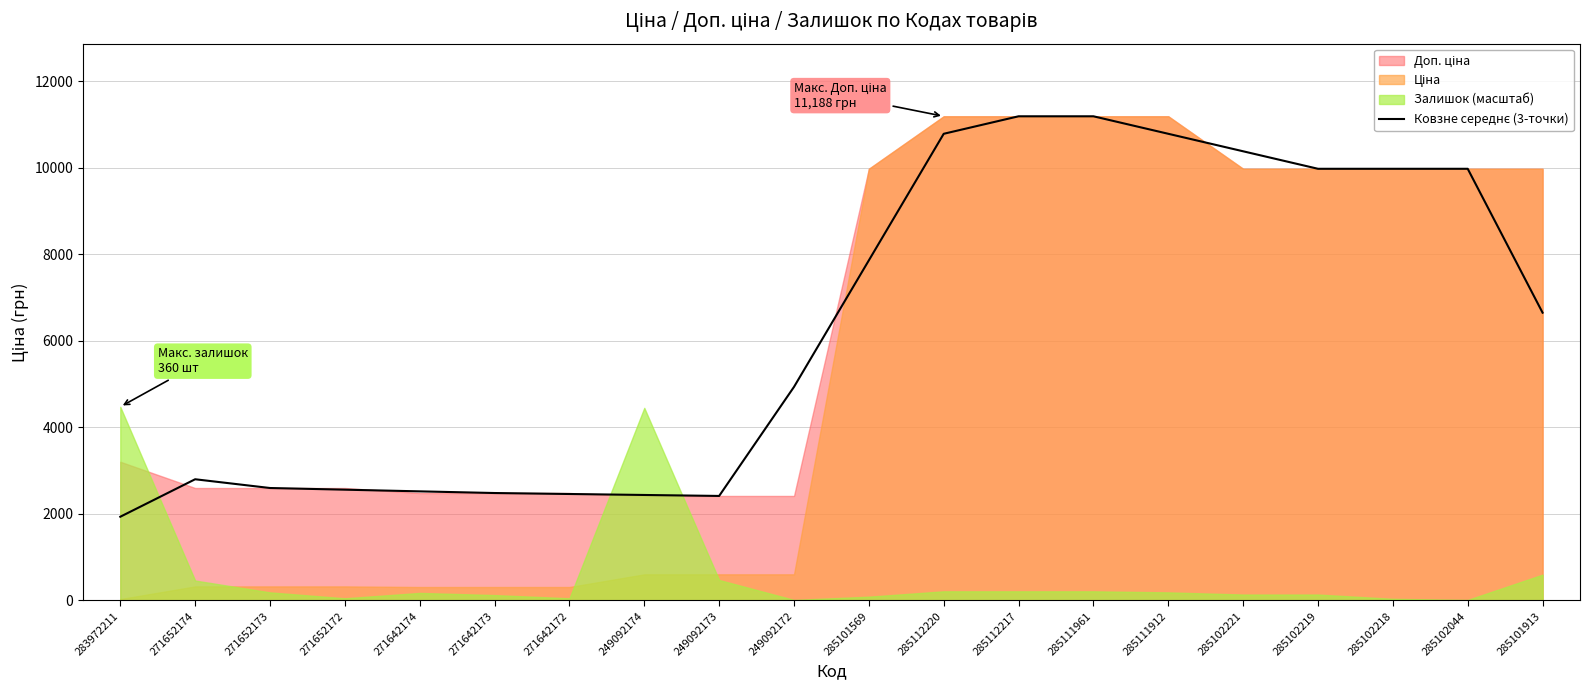

What is the label of the 7th point from the left?

271642172